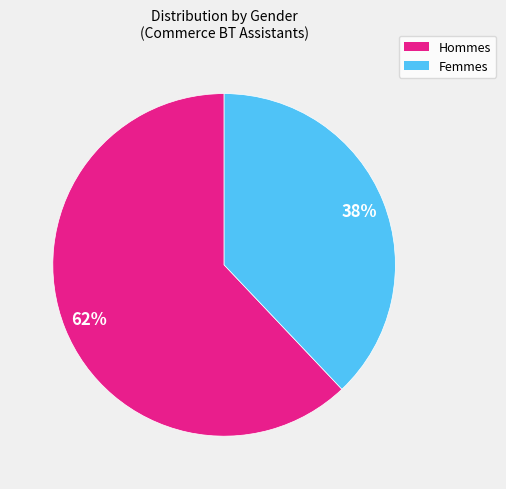

To the nearest percent, what is the difference between the largest and smallest slice percentages?

24%